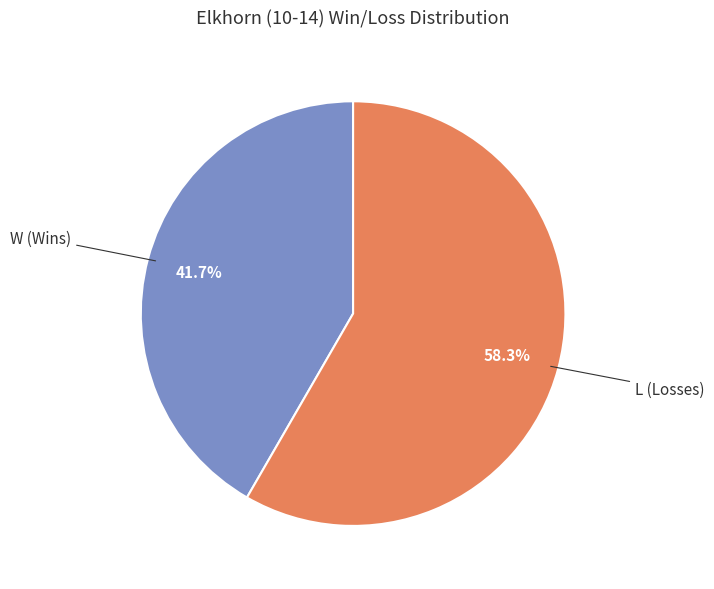

Is there any slice that represents more than half of the pie?

Yes